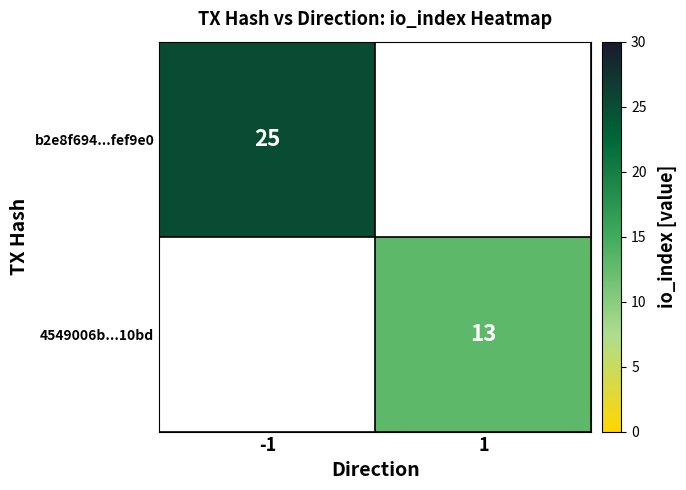

The value of b2e8f694...fef9e0 at -1 is 36. True or false?

False